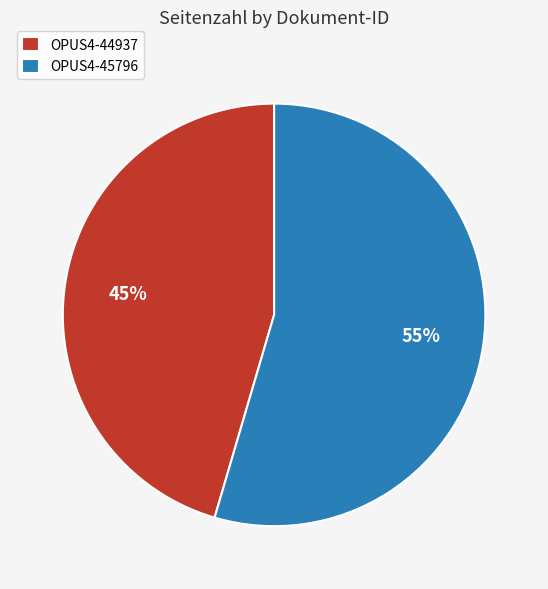

How many slices are in this pie chart?

2